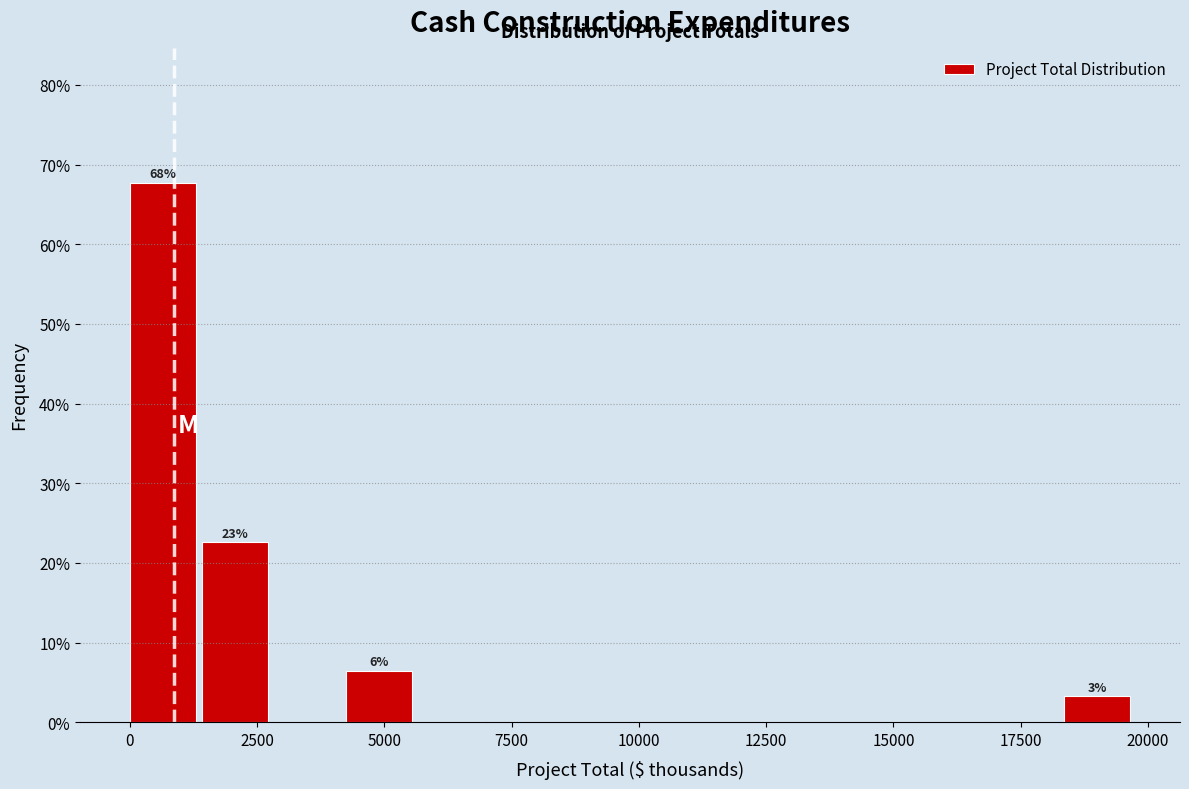

Around what value on the x-axis is the tallest bar? Give the approximate position of its centre, as read against the axis.

500